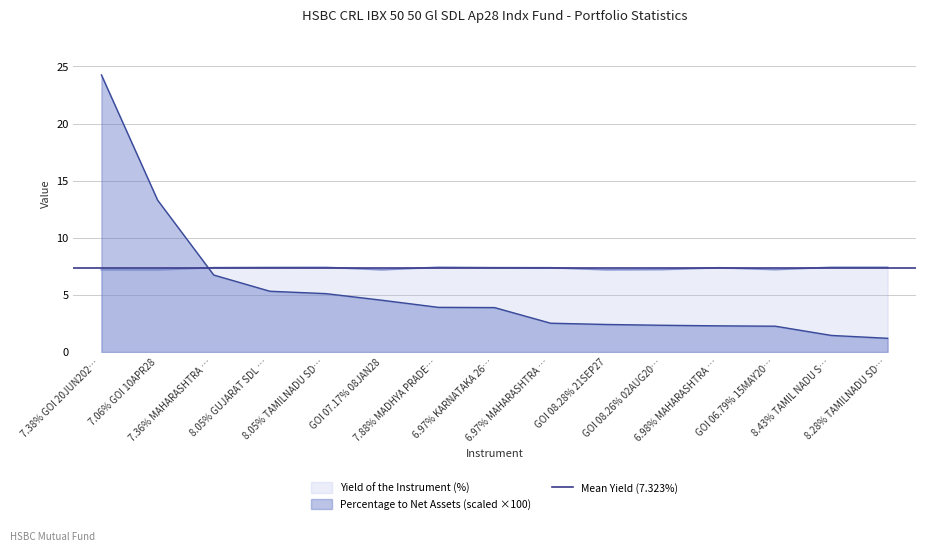

What is the maximum value for Percentage to Net Assets (scaled ×100)?

24.3